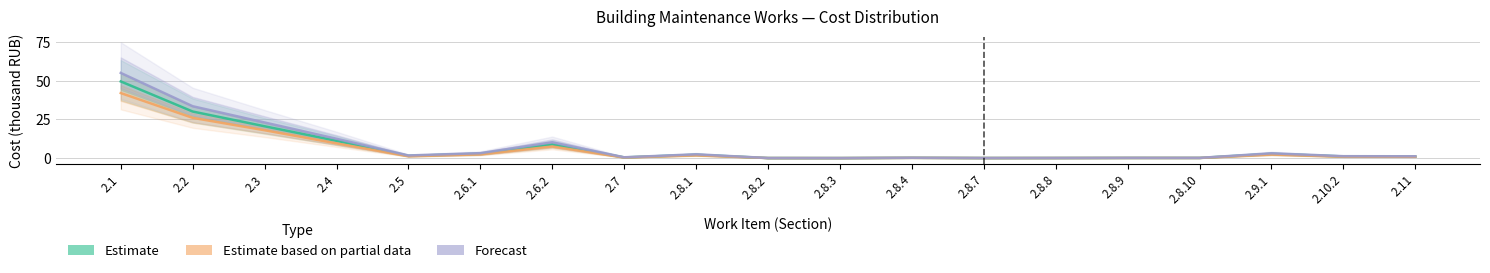

Does the chart display data point markers on the line(s)?

No